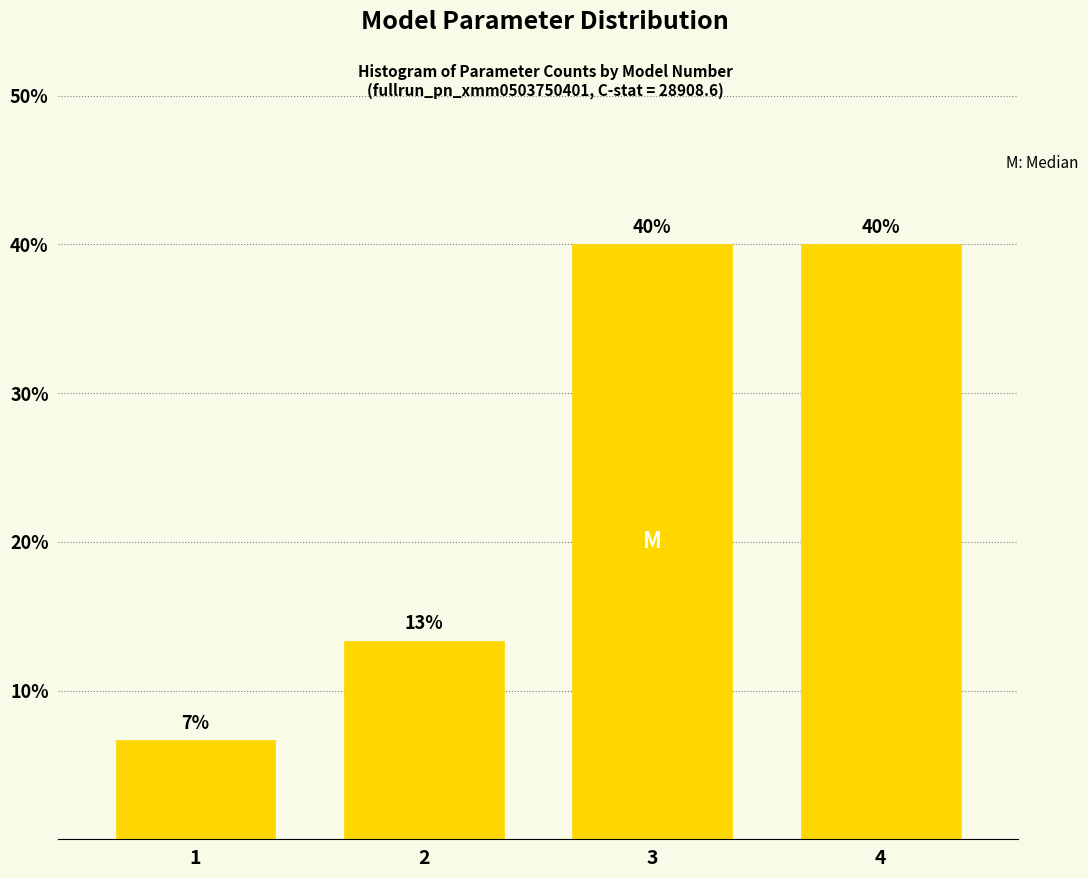

What is the average value?

25.0